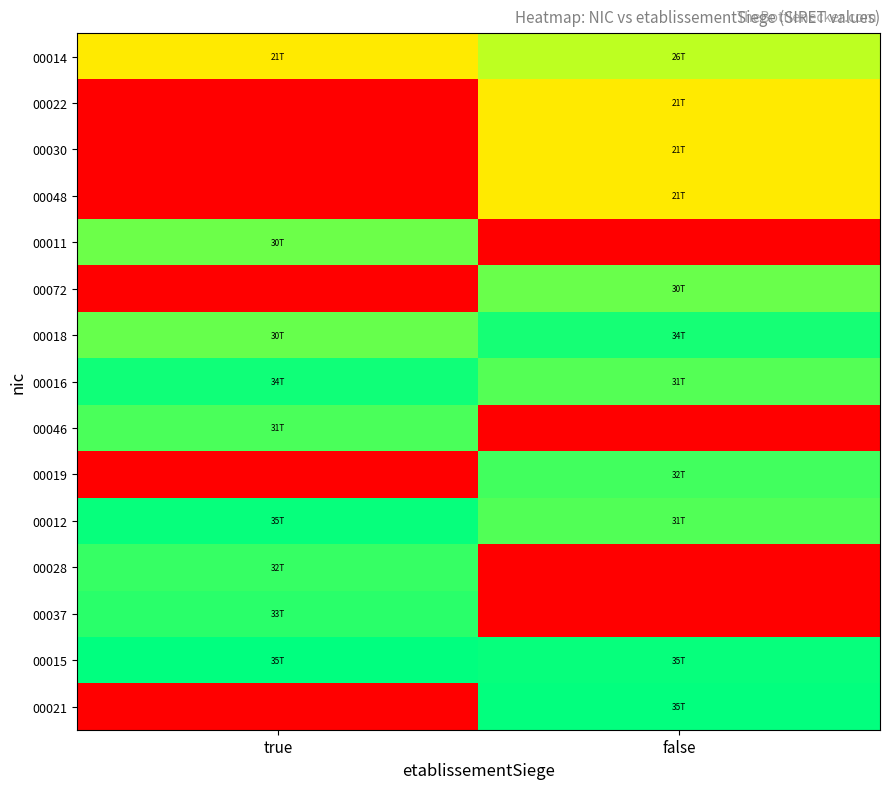

Reading left to right, transcribe all the data shown in this chart.

00014: true=0.6	false=0.8
00022: true=0.0	false=0.6
00030: true=0.0	false=0.6
00048: true=0.0	false=0.6
00011: true=0.9	false=0.0
00072: true=0.0	false=0.9
00018: true=0.9	false=1.0
00016: true=1.0	false=0.9
00046: true=0.9	false=0.0
00019: true=0.0	false=0.9
00012: true=1.0	false=0.9
00028: true=0.9	false=0.0
00037: true=0.9	false=0.0
00015: true=1.0	false=1.0
00021: true=0.0	false=1.0